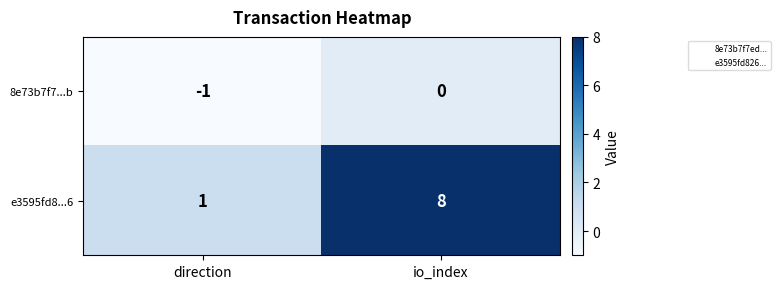

What is the difference between the highest and lowest values at direction?

2